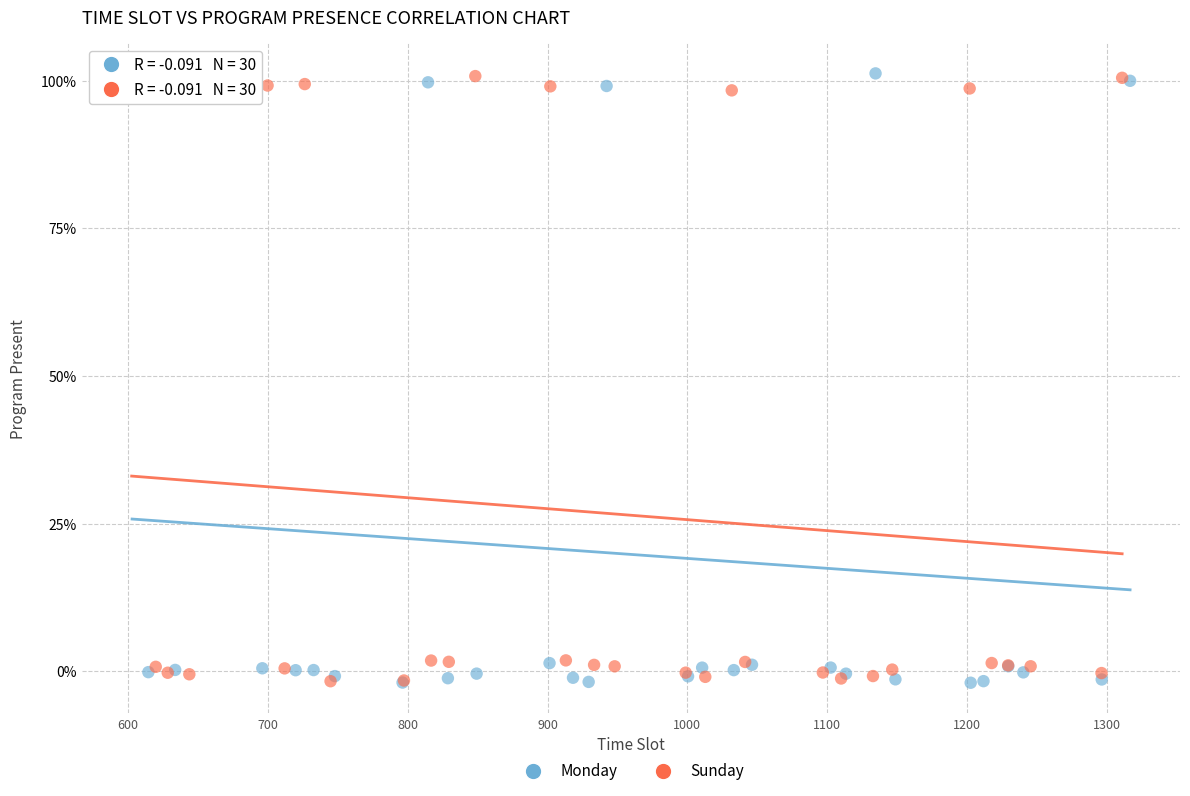

What are all the series names shown in the legend?

Monday, Sunday